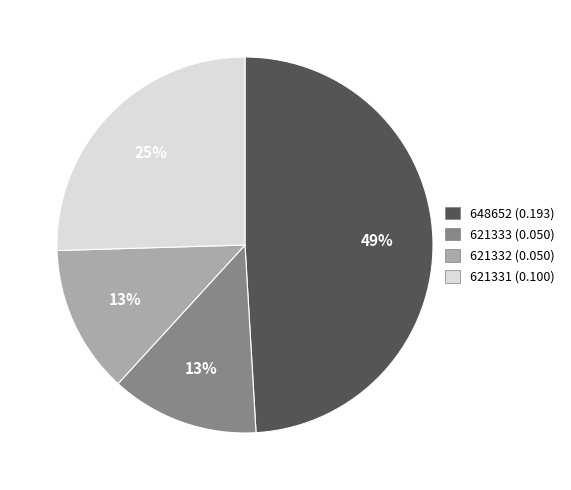

Count the number of slices in the pie.

4